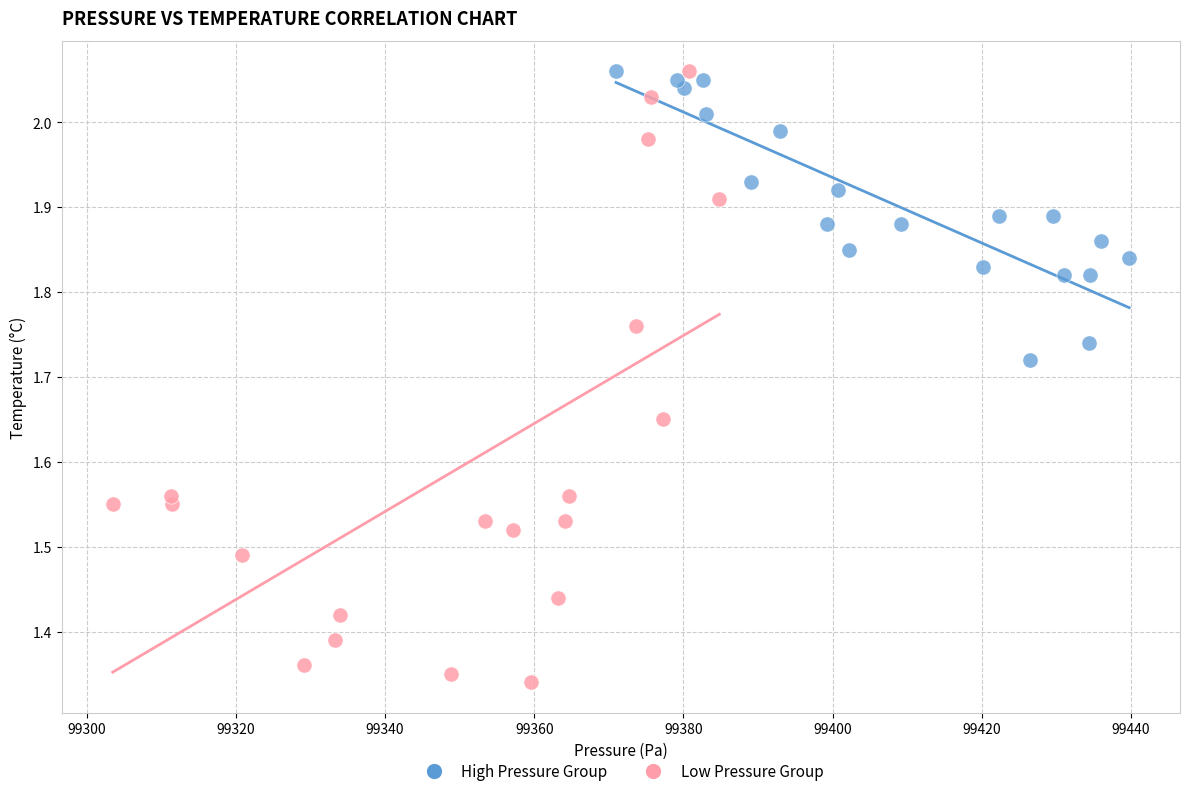

Which series has the widest spread of Y values?

Low Pressure Group